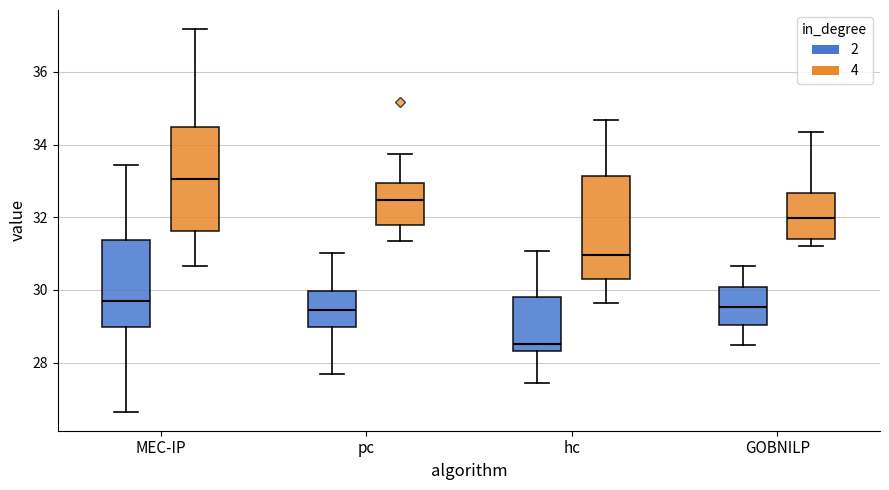

Reading left to right, transcribe this box plot: for each box, give where its median line is, the range the box spans, and where its two whiskers end, as read against the y-axis. The values are not printed on the chart, so give them approximately, as read against the axis.

MEC-IP (2): median 29.6, box 29.0 to 31.4, whiskers 26.6 to 33.4
MEC-IP (4): median 33.0, box 31.6 to 34.4, whiskers 30.6 to 37.2
pc (2): median 29.4, box 29.0 to 30.0, whiskers 27.6 to 31.0
pc (4): median 32.4, box 31.8 to 33.0, whiskers 31.4 to 33.8
hc (2): median 28.6, box 28.4 to 29.8, whiskers 27.4 to 31.0
hc (4): median 31.0, box 30.4 to 33.2, whiskers 29.6 to 34.6
GOBNILP (2): median 29.6, box 29.0 to 30.0, whiskers 28.4 to 30.6
GOBNILP (4): median 32.0, box 31.4 to 32.6, whiskers 31.2 to 34.4